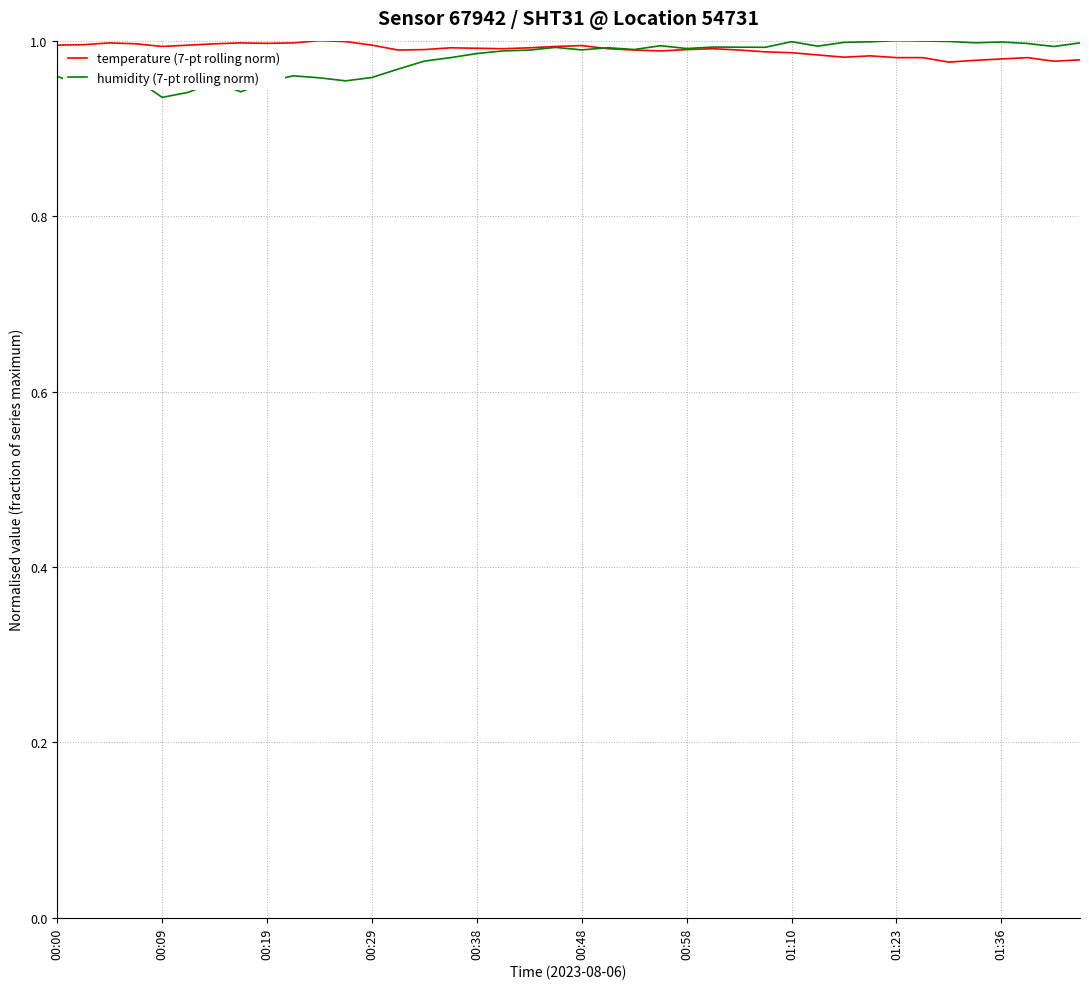

Which series has the largest range (max minus min)?

humidity (7-pt rolling norm)